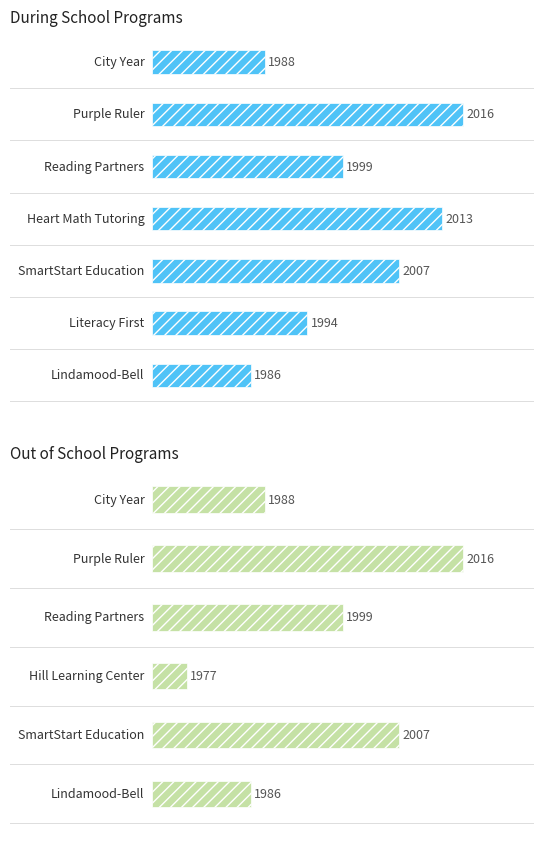

Which series has the largest total across all categories?

During School